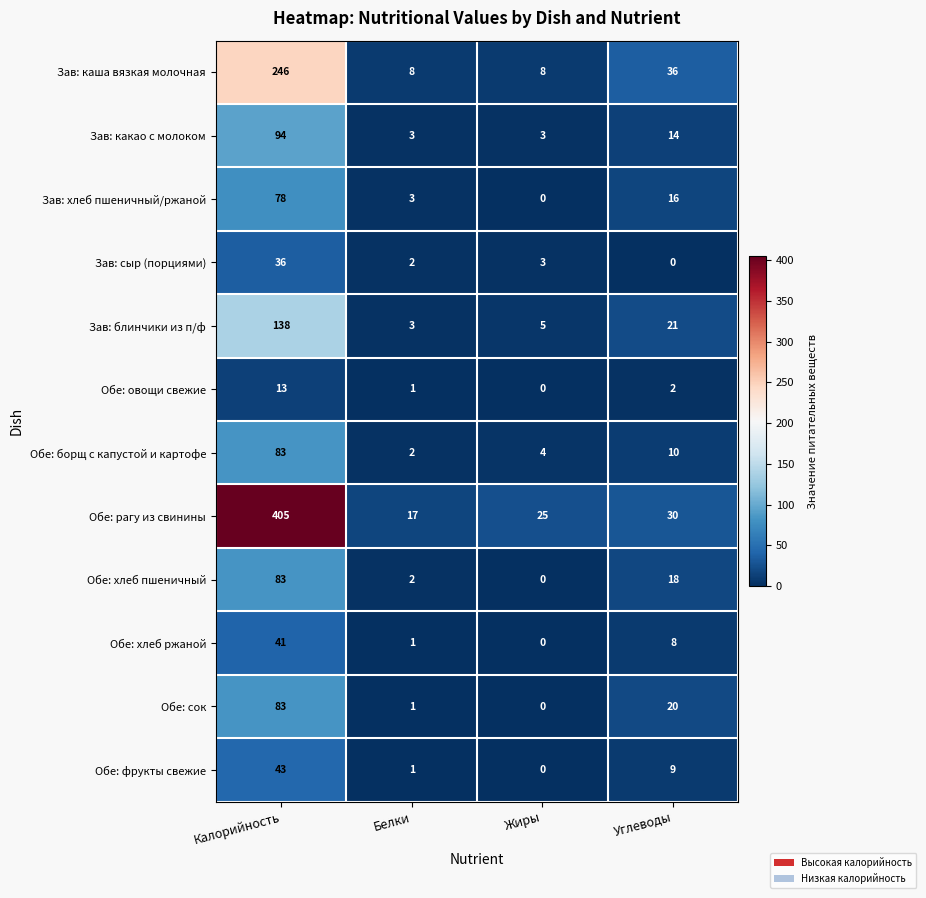

At which label does Обе: хлеб пшеничный reach its peak?

Калорийность